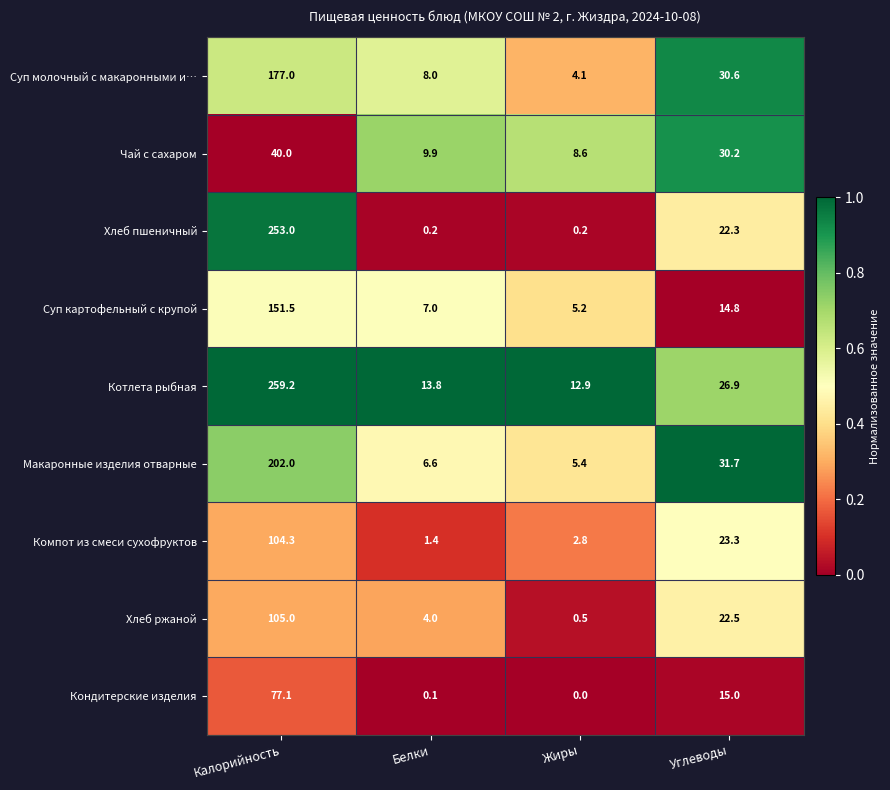

What is the greatest value displayed?

259.2